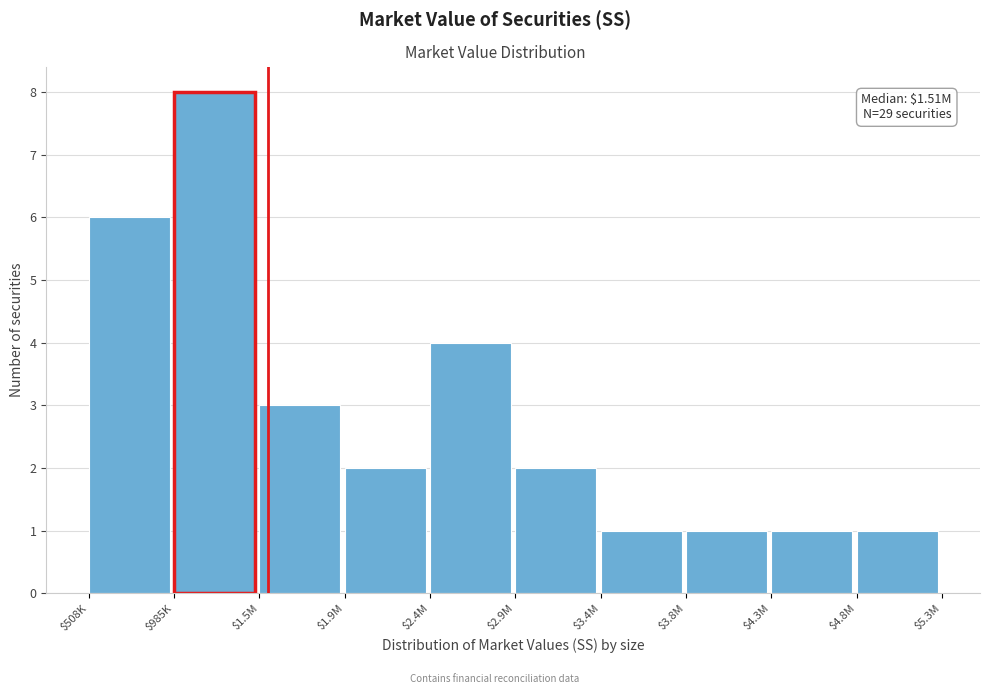

Reading left to right, list all the values displayed in this chart.

6	8	3	2	4	2	1	1	1	1